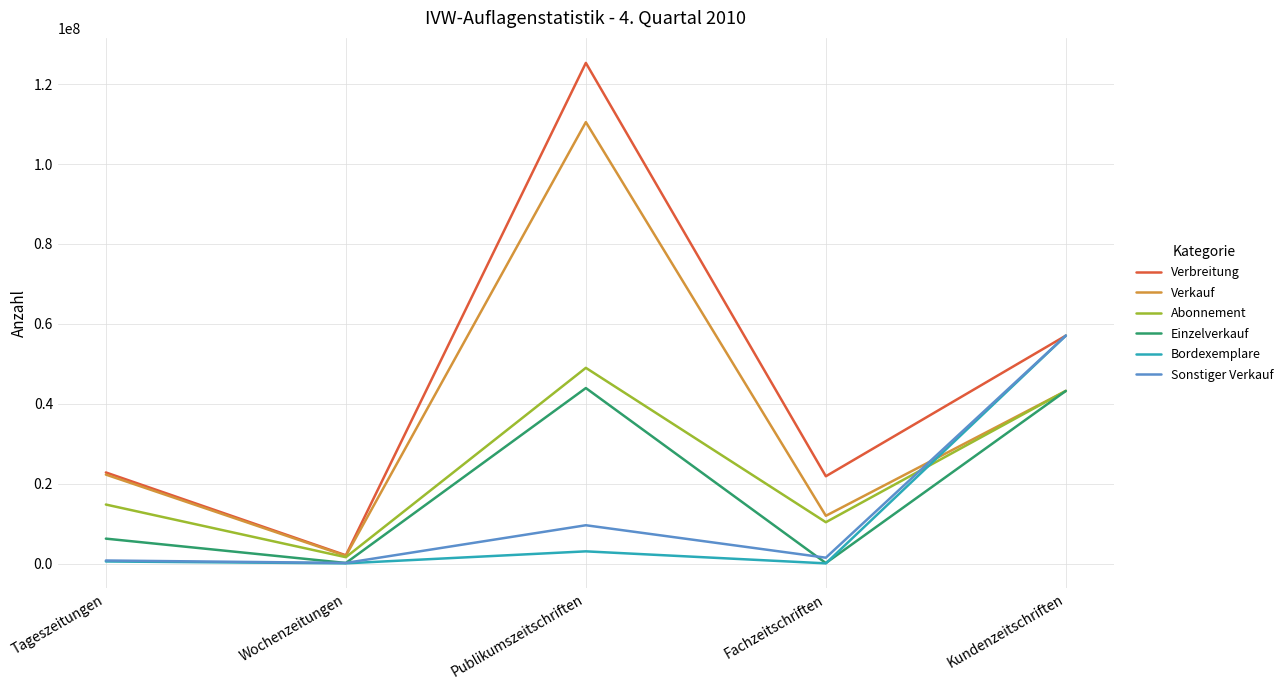

What is the difference between the maximum and minimum values in the Verbreitung series?

123245536